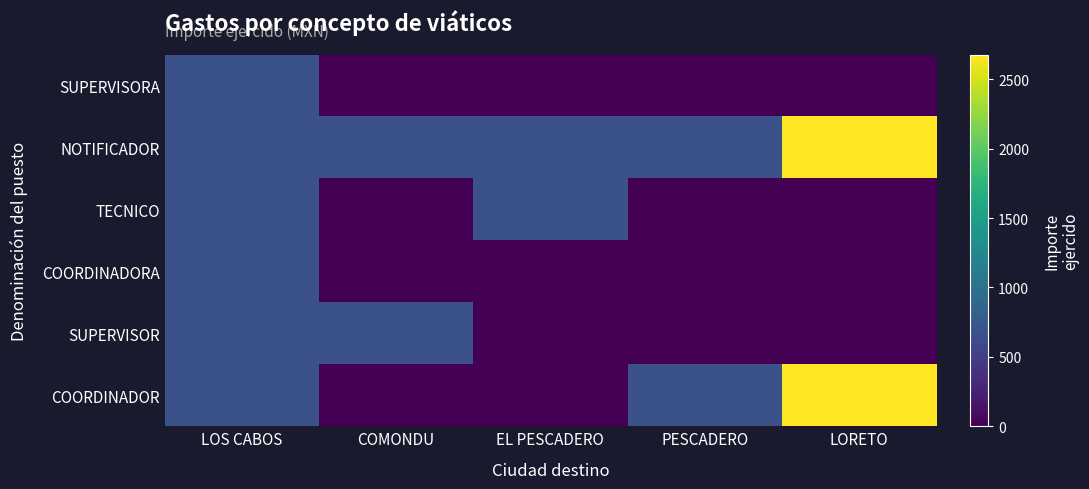

What is the total value across all series at COMONDU?

1327.8